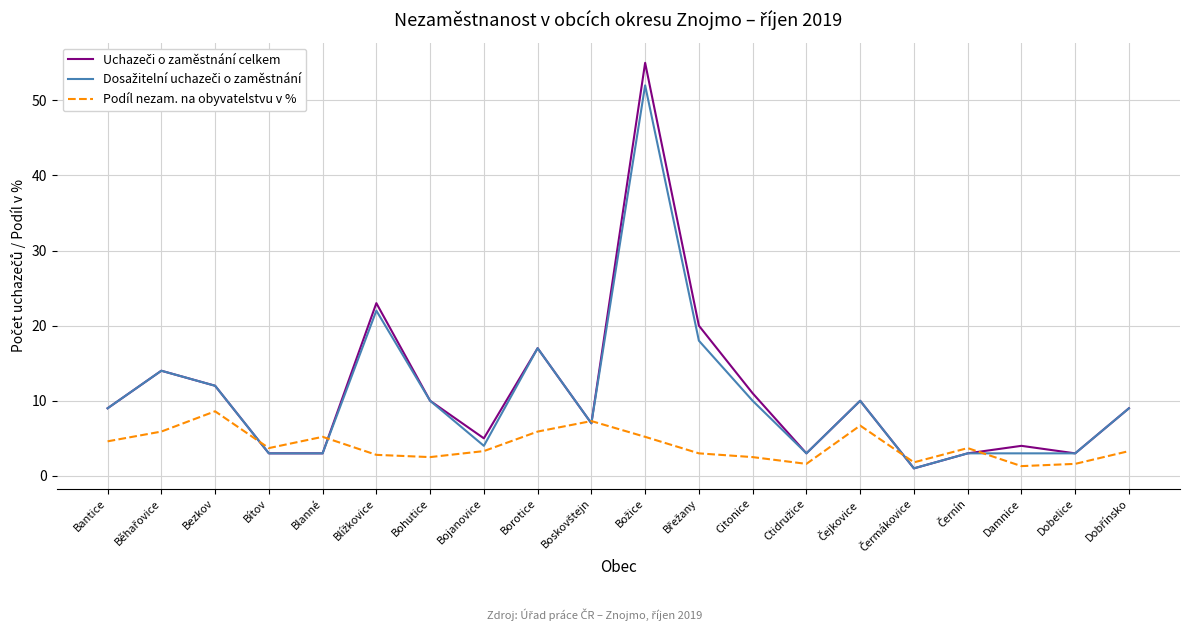

What is the approximate value of Podíl nezam. na obyvatelstvu v % at Damnice?

1.3